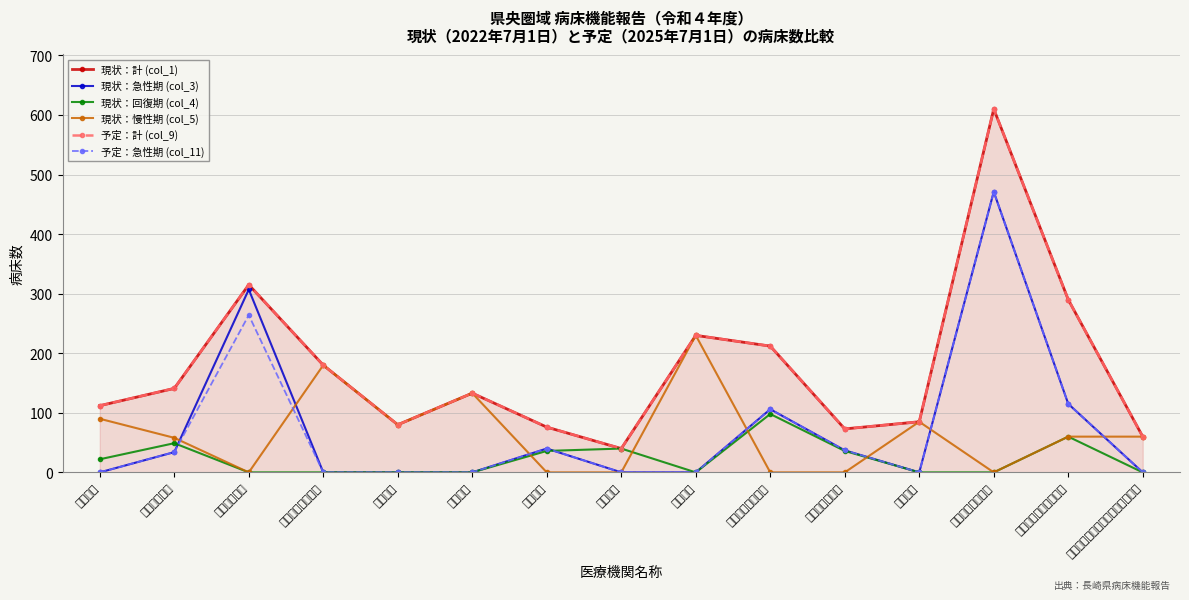

Where is the first local maximum for 現状：回復期 (col_4)?

諫早記念病院